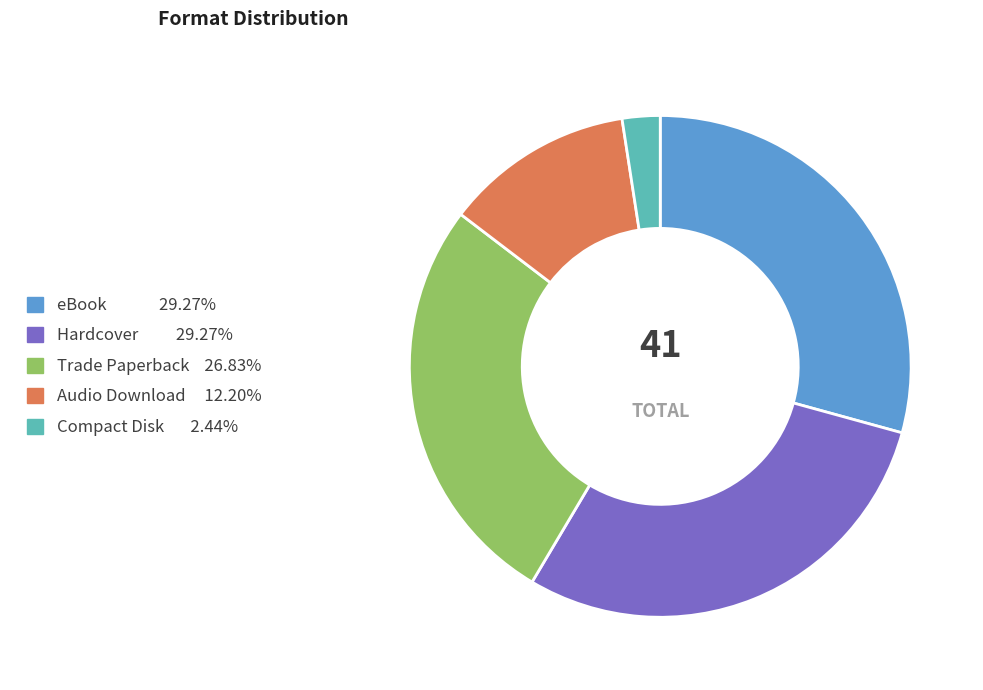

Which slice is the smallest?

Compact Disk